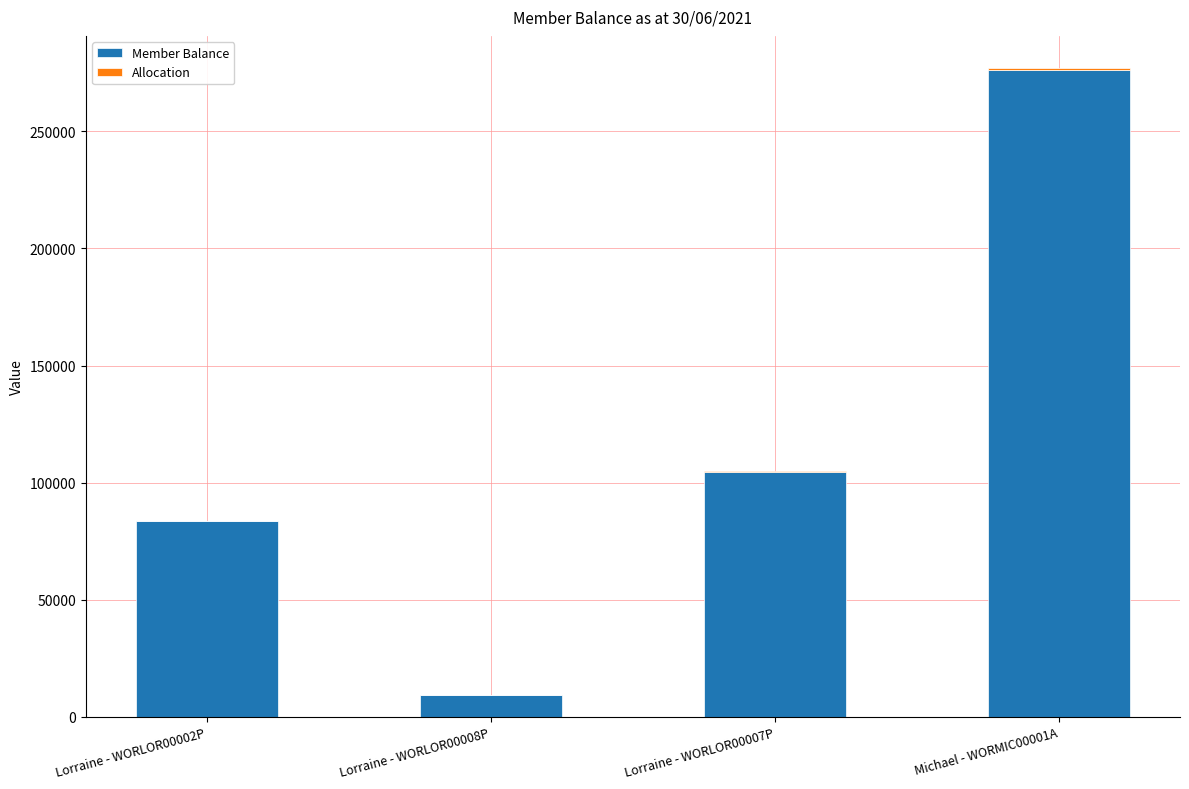

At which category is the sum across all series the highest?

Michael - WORMIC00001A